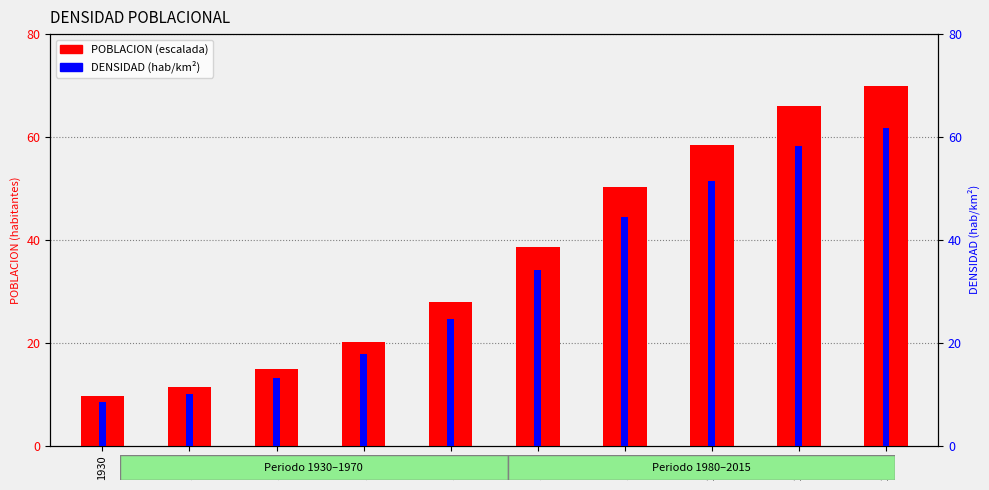

At how many categories does at least one series exceed 53?

3